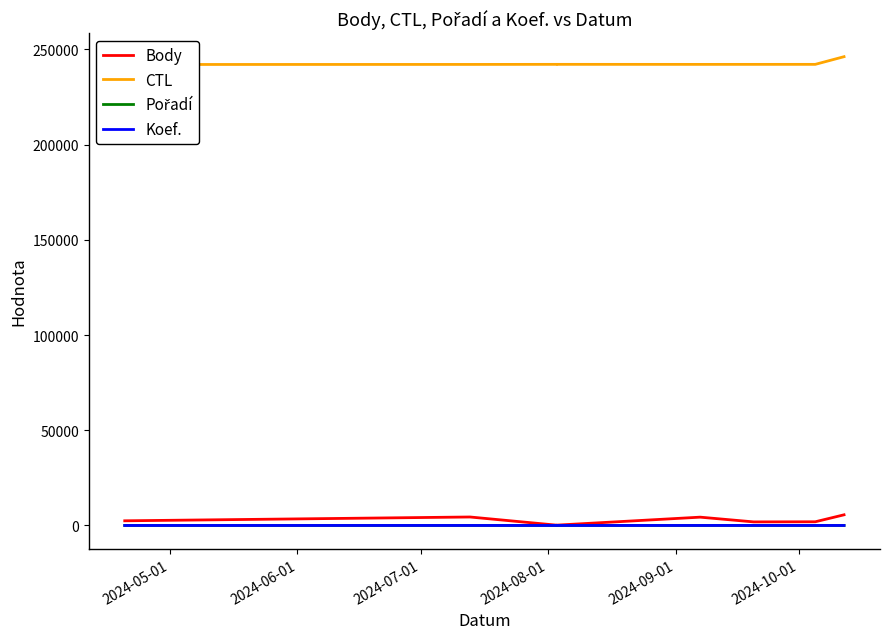

How many interior local valleys does the Body series have?

2